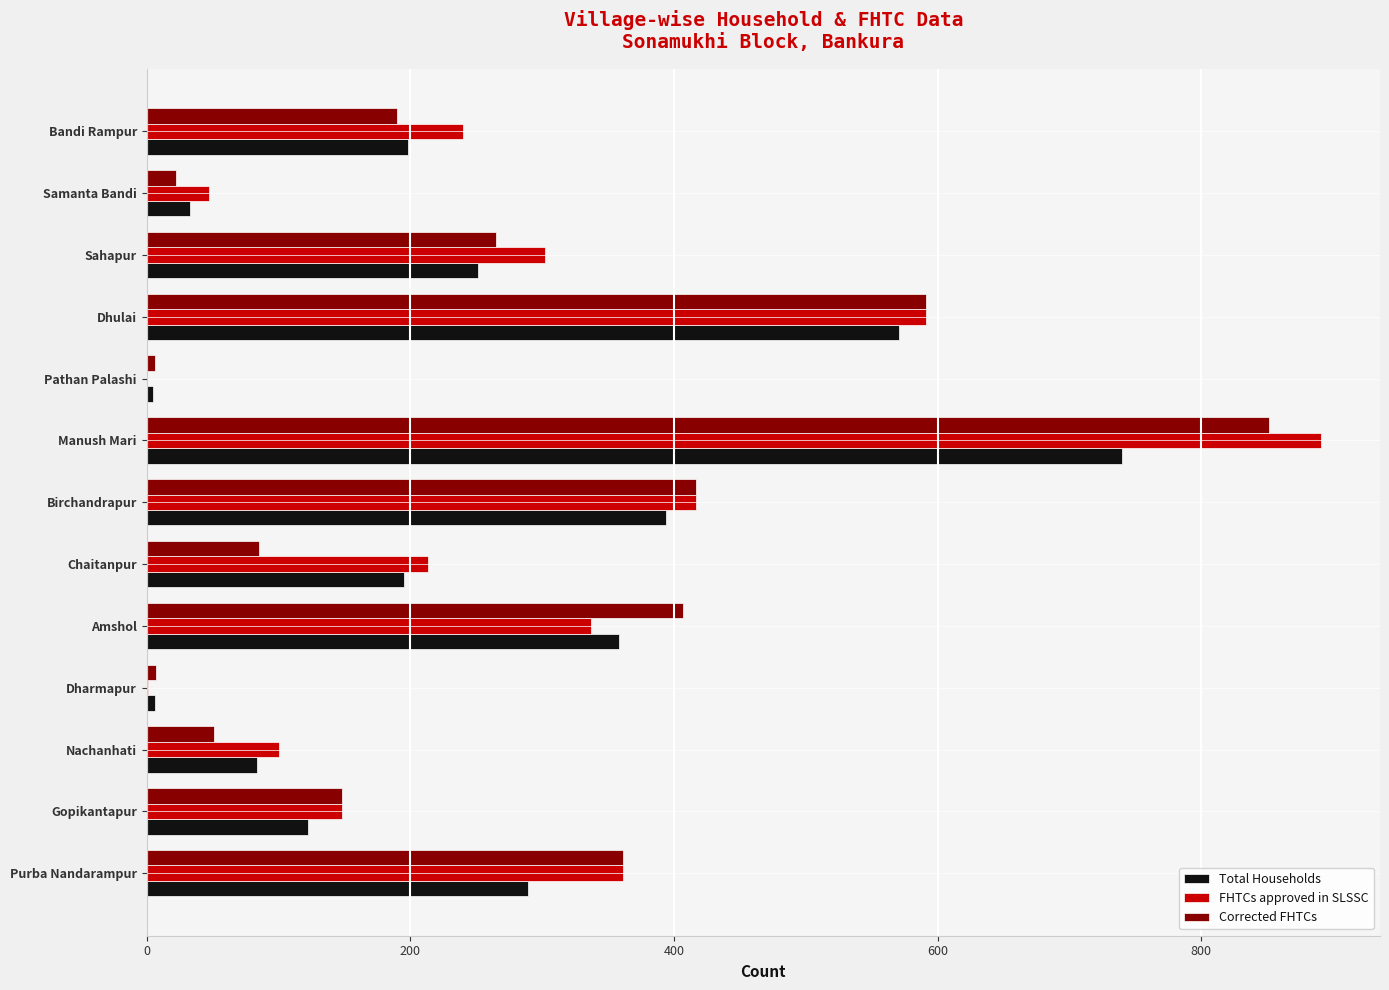

How many series are shown in this chart?

3